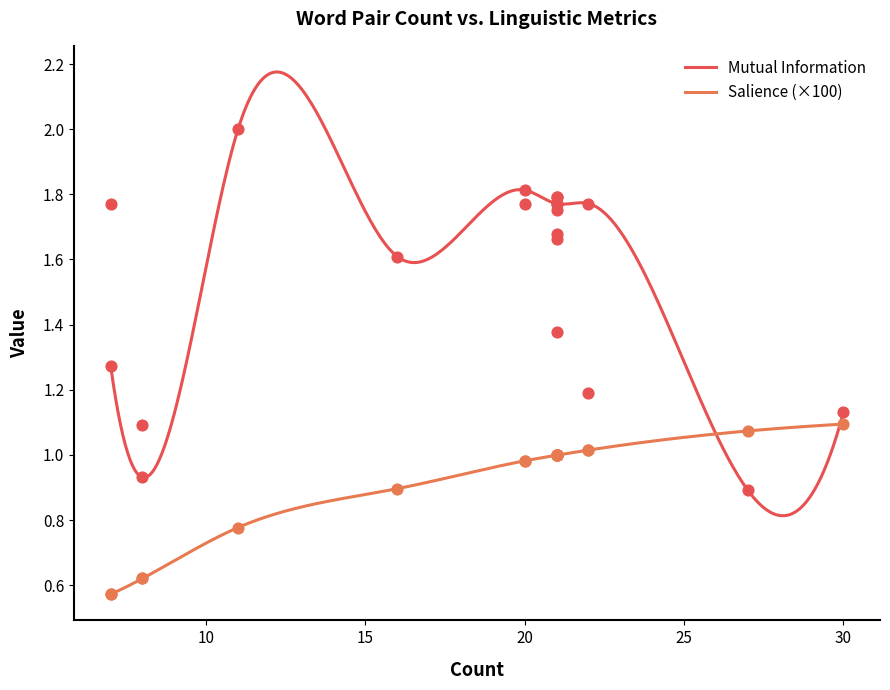

Which series contains the lowest Y value?

Salience